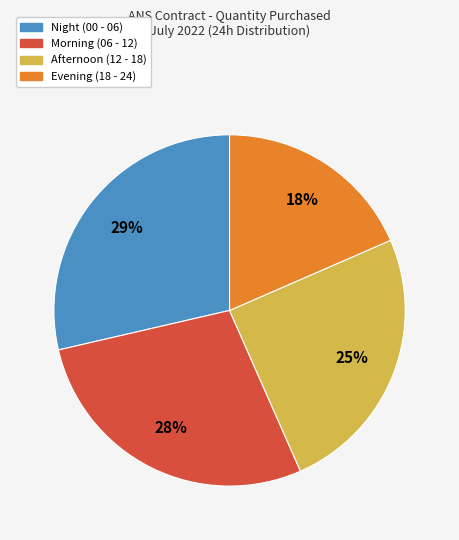

Does any single category account for the majority?

No